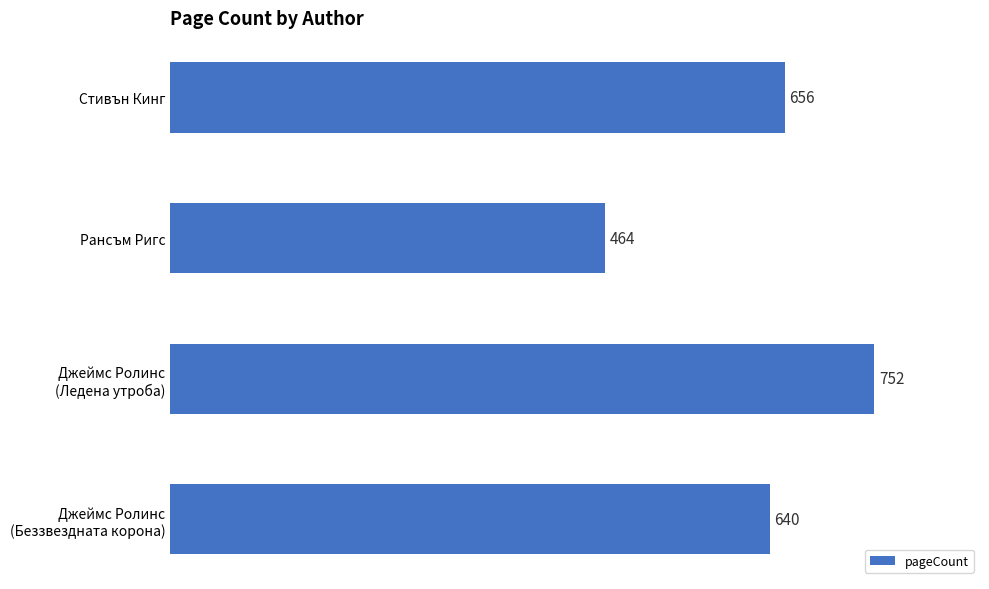

What is the smallest value displayed?

464